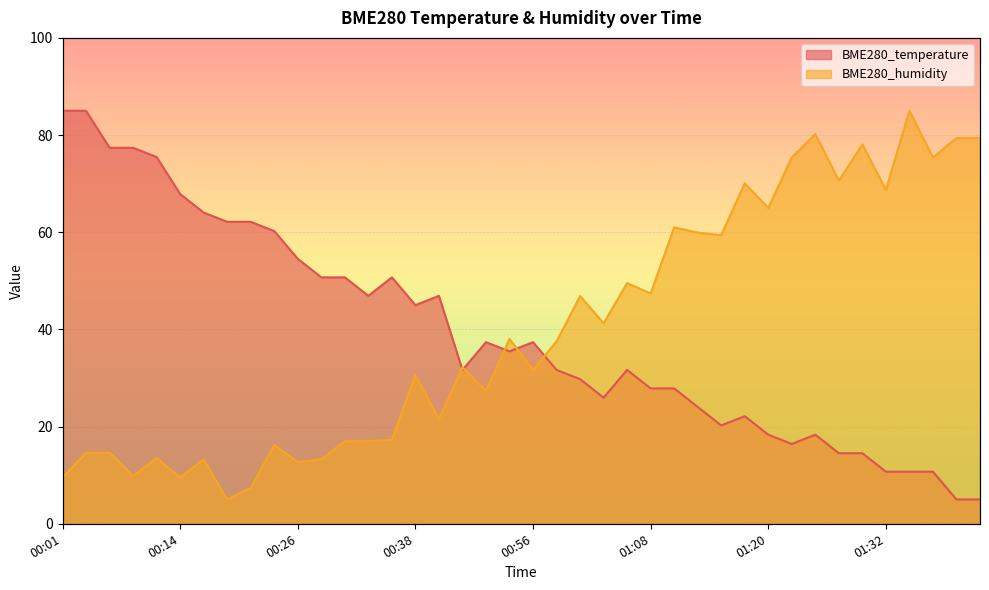

In BME280_humidity, how many points are lower than both neighbors (excluding endpoints)?

14